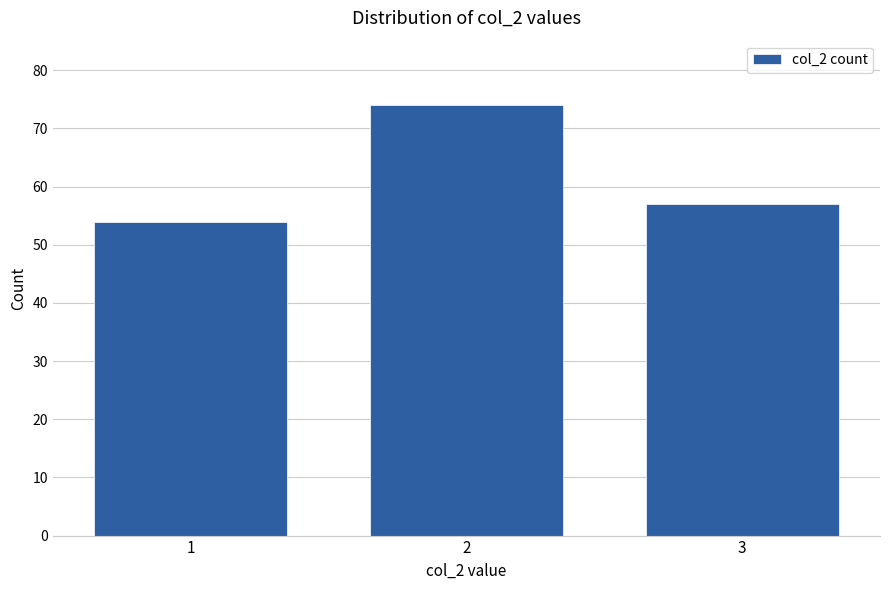

Reading left to right, what are all the values shown in this chart?

54	74	57